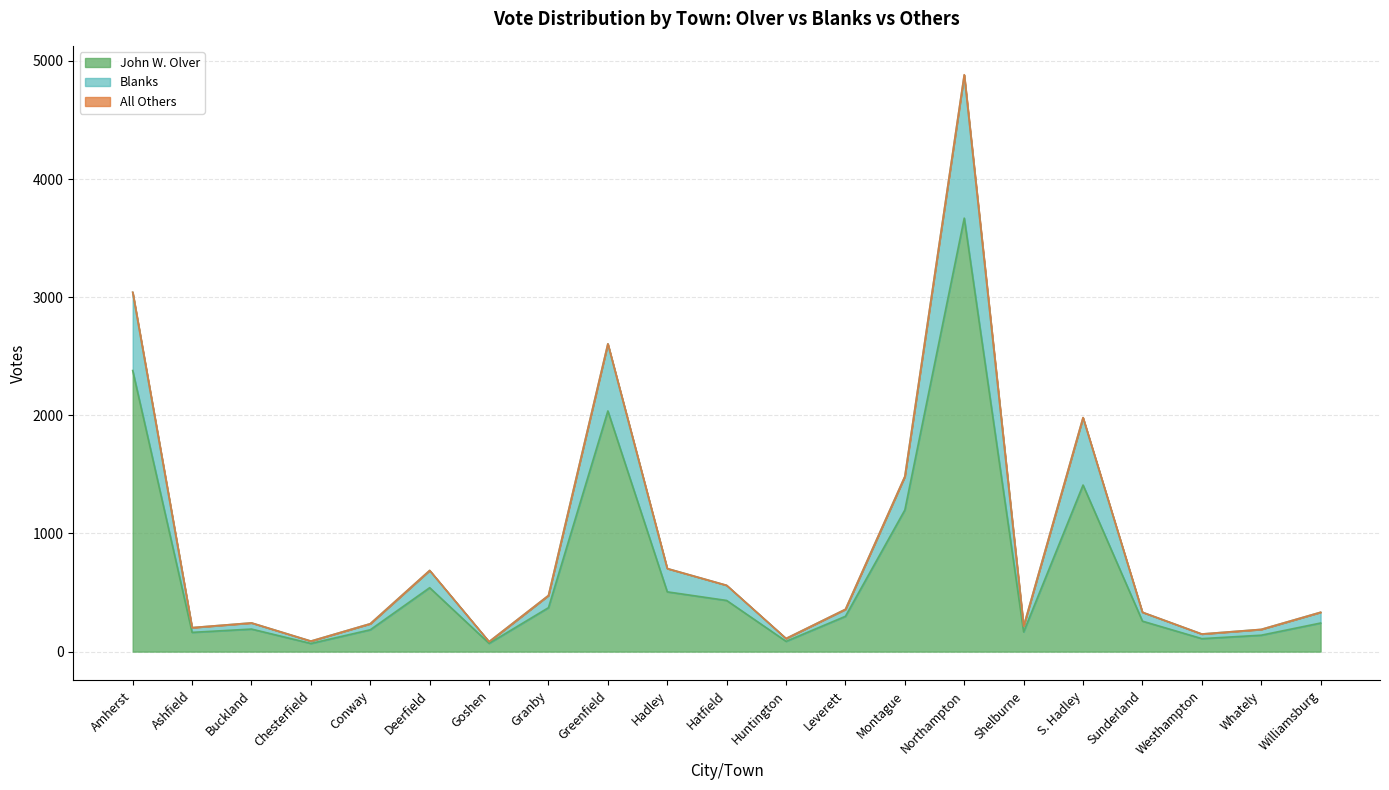

At which label is John W. Olver closest to 1869?

Greenfield